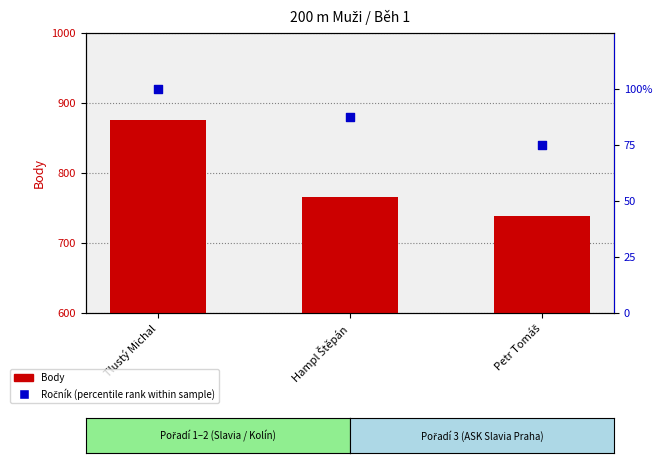

Is the value of Ročník (percentile rank within sample) at Petr Tomáš greater than the value of Body at Hampl Štěpán?

No